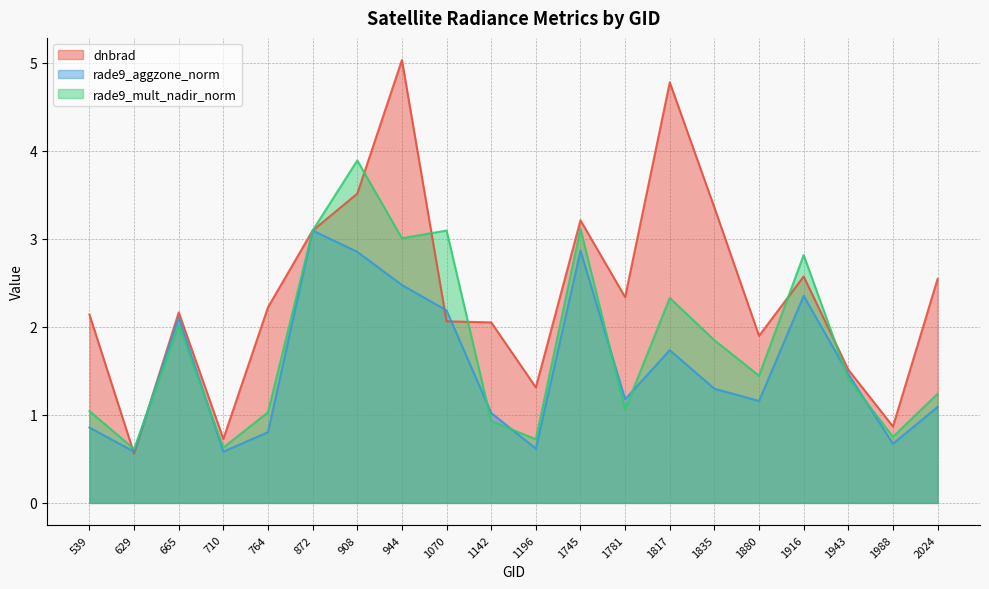

At which category does dnbrad reach its first local peak?

665